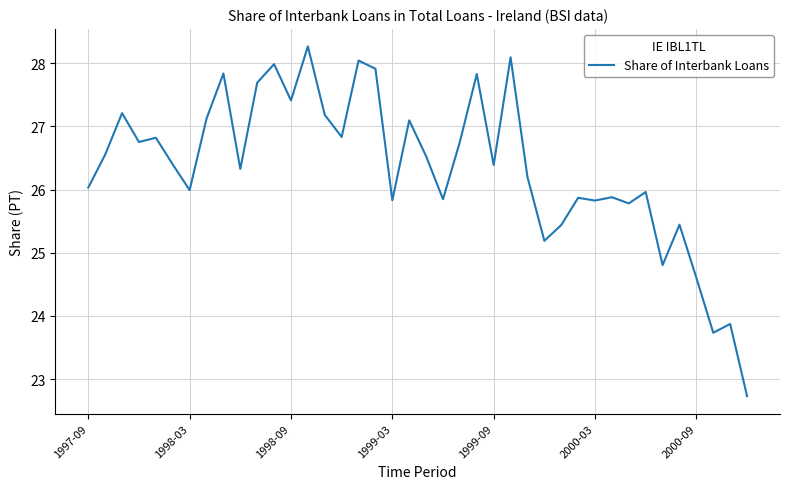

What is the maximum value shown in the chart?

28.3